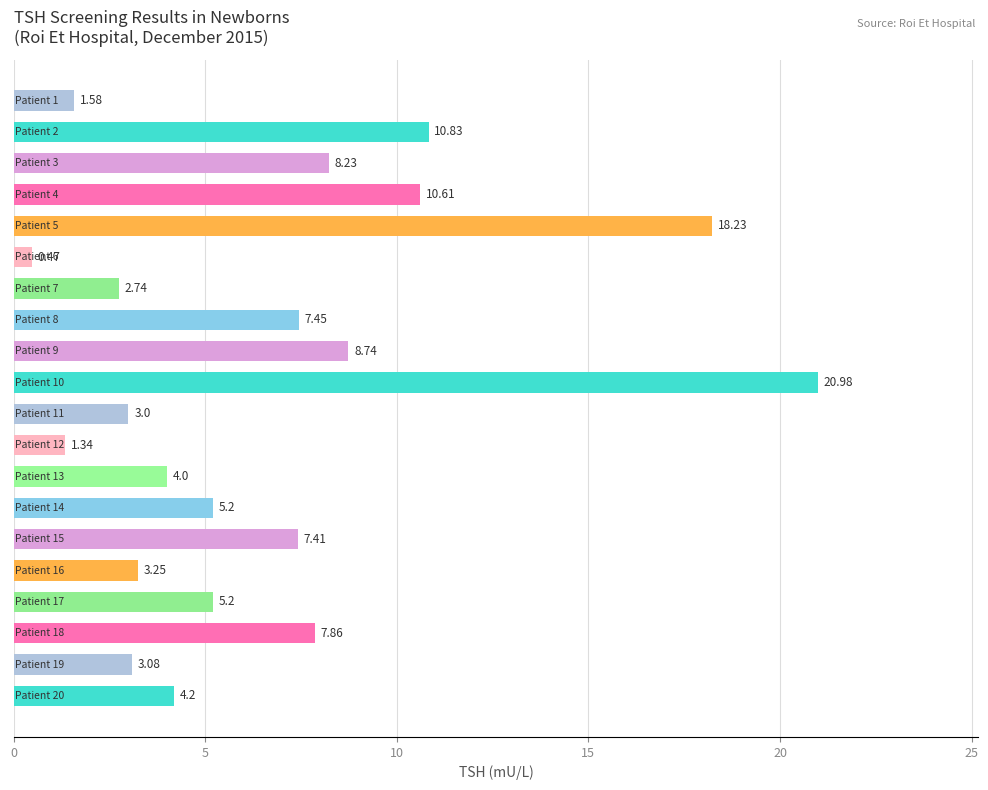

What is the sum of all values?

134.4